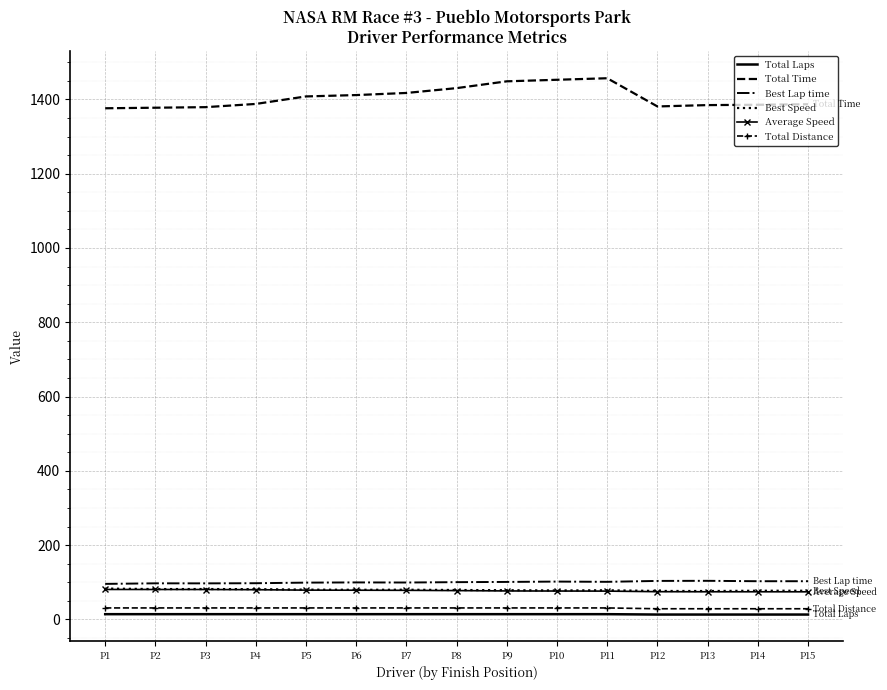

The value of Average Speed at P11 is 76.1. True or false?

True